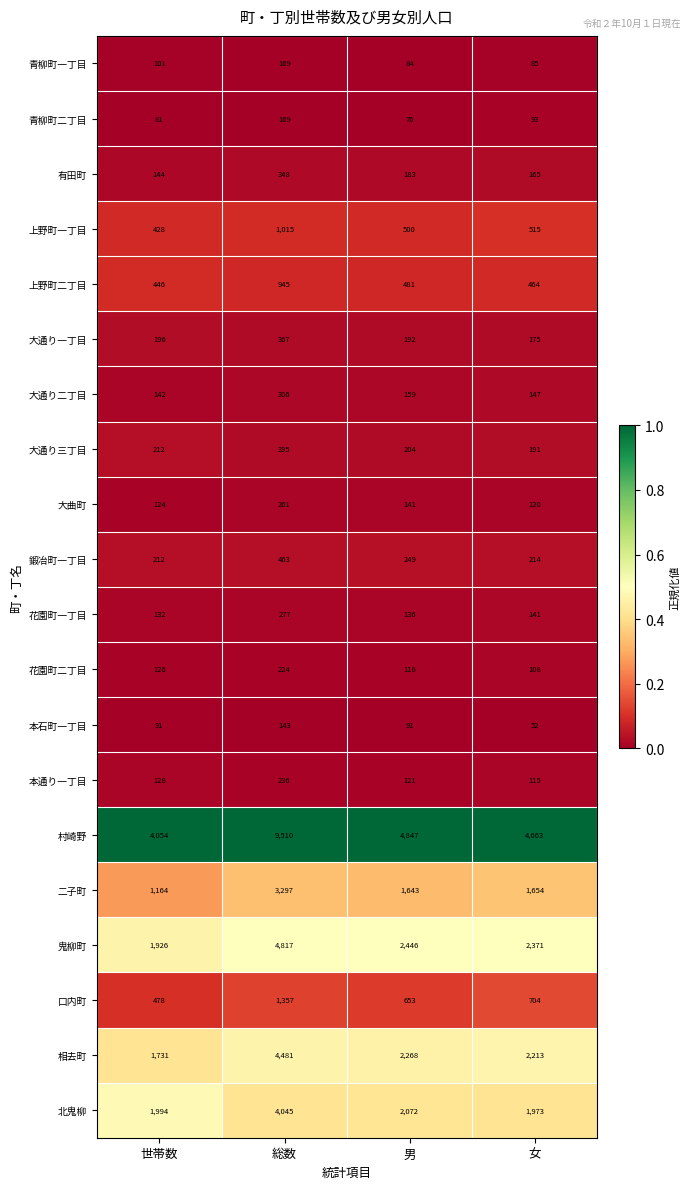

The value of 口内町 at 女 is 704. True or false?

True